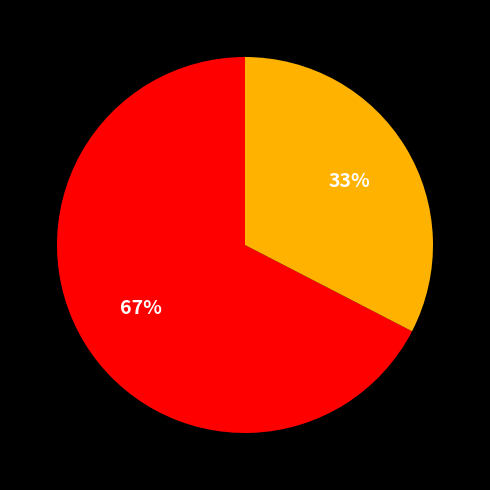

Is there any slice that represents more than half of the pie?

Yes